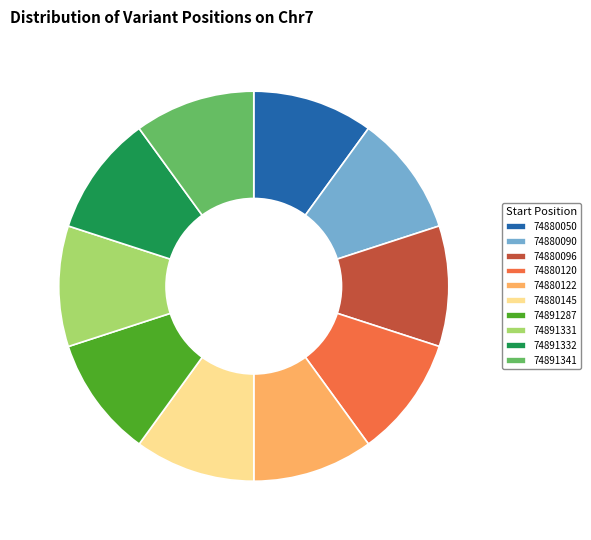

Is there a majority slice in this chart?

No